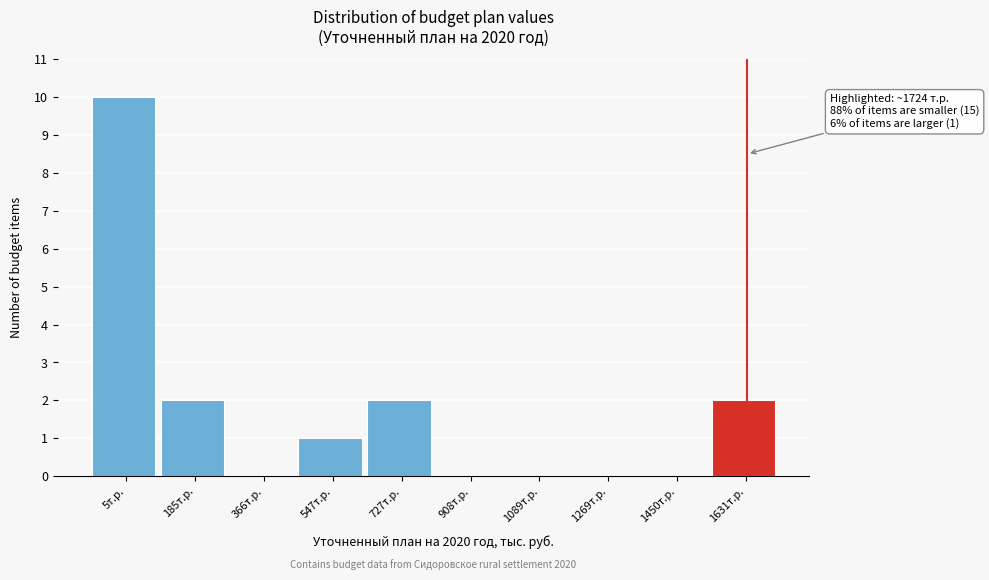

Reading left to right, list all the values displayed in this chart.

5т.р.=10	185т.р.=2	366т.р.=0	547т.р.=1	727т.р.=2	908т.р.=0	1089т.р.=0	1269т.р.=0	1450т.р.=0	1631т.р.=2